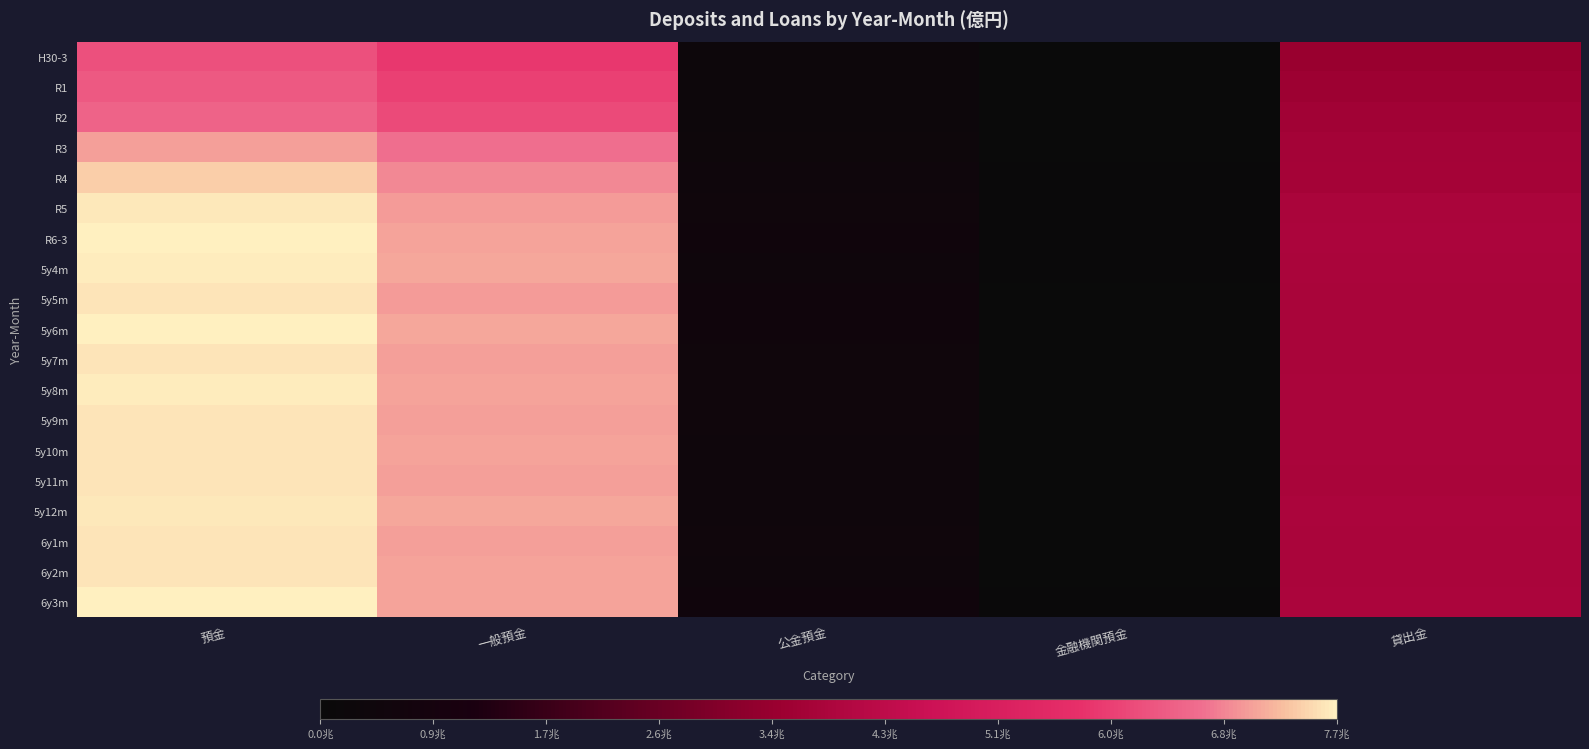

Reading left to right, list all the values displayed in this chart.

H30-3: 預金=62387	一般預金=58817	公金預金=3146	金融機関預金=423	貸出金=34557
R1: 預金=63585	一般預金=60083	公金預金=3078	金融機関預金=423	貸出金=35653
R2: 預金=65215	一般預金=61543	公金預金=3184	金融機関預金=488	貸出金=36278
R3: 預金=70626	一般預金=66710	公金預金=3466	金融機関預金=449	貸出金=37005
R4: 預金=74050	一般預金=68662	公金預金=4716	金融機関預金=671	貸出金=37443
R5: 預金=76150	一般預金=70199	公金預金=5056	金融機関預金=894	貸出金=38367
R6-3: 預金=76956	一般預金=70865	公金預金=5204	金融機関預金=887	貸出金=38801
5y4m: 預金=76653	一般預金=71262	公金預金=4557	金融機関預金=834	貸出金=38451
5y5m: 預金=75936	一般預金=70205	公金預金=5202	金融機関預金=528	貸出金=38196
5y6m: 預金=76726	一般預金=71119	公金預金=5173	金融機関預金=433	貸出金=38270
5y7m: 預金=75985	一般預金=70542	公金預金=5001	金融機関預金=441	貸出金=38281
5y8m: 預金=76454	一般預金=70899	公金預金=5072	金融機関預金=482	貸出金=38389
5y9m: 預金=75872	一般預金=70645	公金預金=4862	金融機関預金=364	貸出金=38440
5y10m: 預金=75842	一般預金=70809	公金預金=4598	金融機関預金=434	貸出金=38378
5y11m: 預金=75817	一般預金=70529	公金預金=4812	金融機関預金=475	貸出金=38297
5y12m: 預金=76352	一般預金=71168	公金預金=4696	金融機関預金=486	貸出金=38719
6y1m: 預金=76013	一般預金=70628	公金預金=4977	金融機関預金=407	貸出金=38492
6y2m: 預金=75838	一般預金=70706	公金預金=4645	金融機関預金=487	貸出金=38524
6y3m: 預金=76956	一般預金=70865	公金預金=5204	金融機関預金=887	貸出金=38801